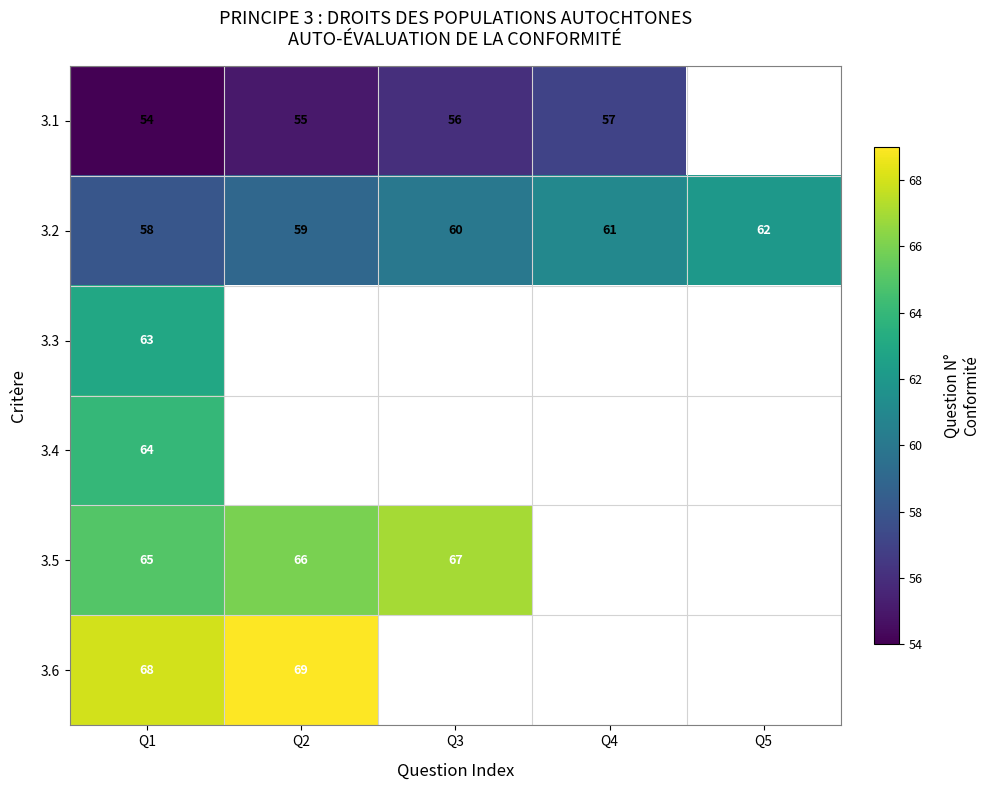

The value of 3.1 at Q4 is 85.0. True or false?

False